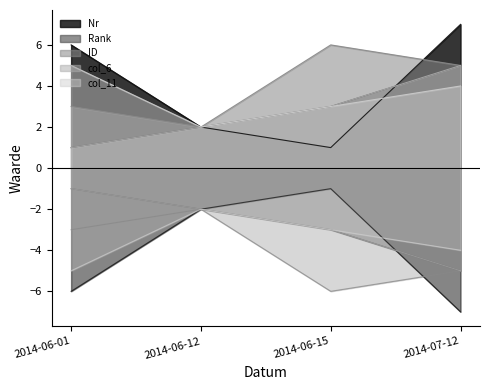

The col_6 series shows -5 at 2014-07-12. True or false?

True